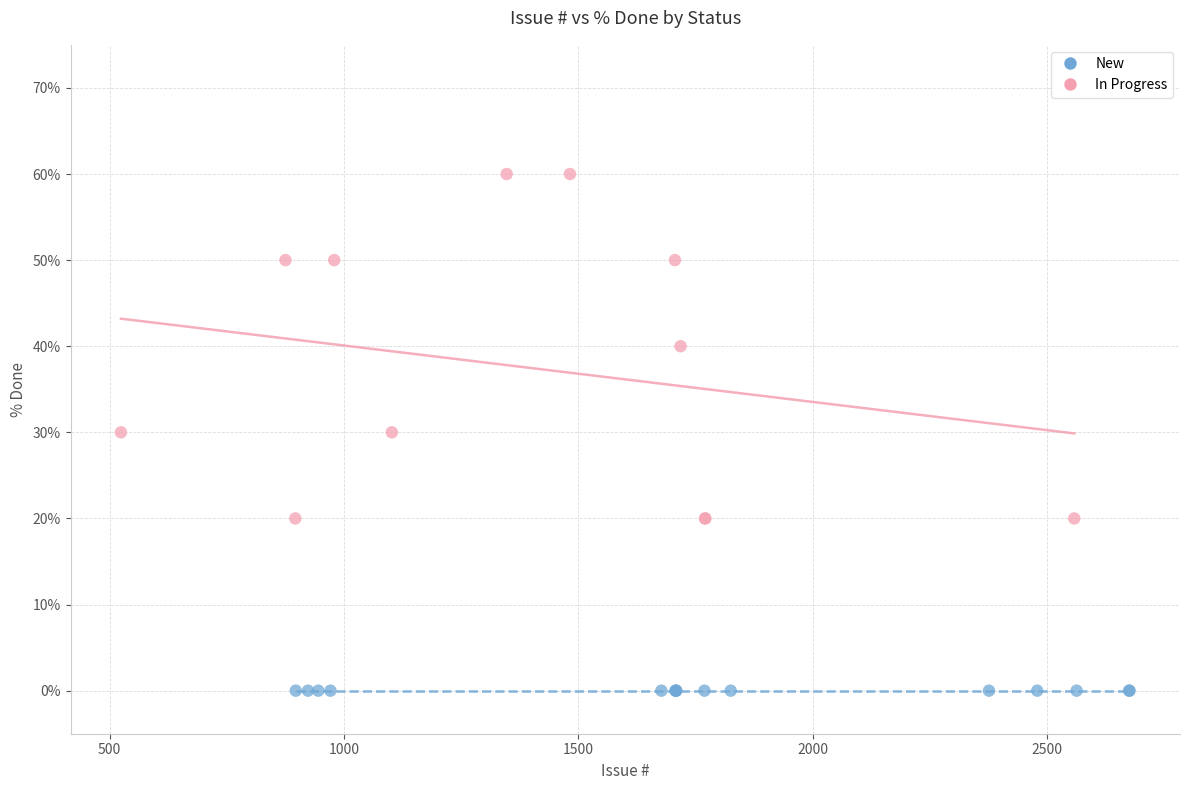

Which series reaches the minimum Y coordinate?

New